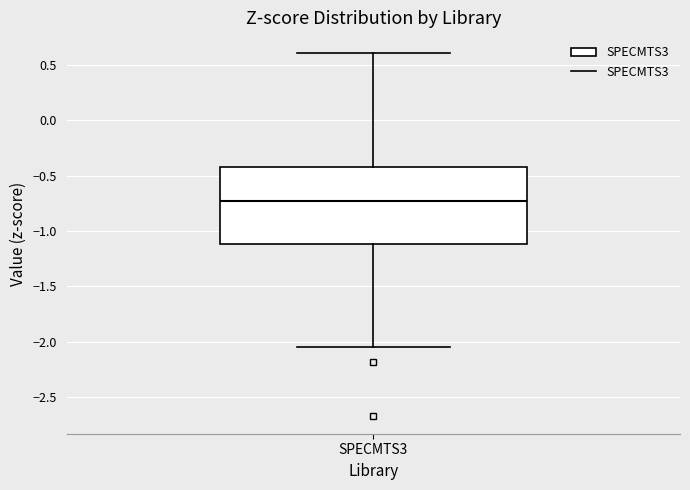

Where does the lower whisker of the box for SPECMTS3 end on the y-axis? The values are not printed on the chart, so give them approximately, as read against the axis.

-2.05